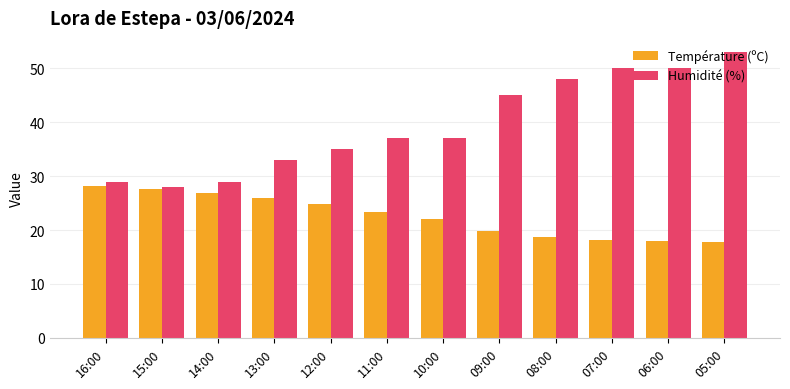

Rank the series by their maximum value, from highest to lowest.

Humidité (%), Température (ºC)